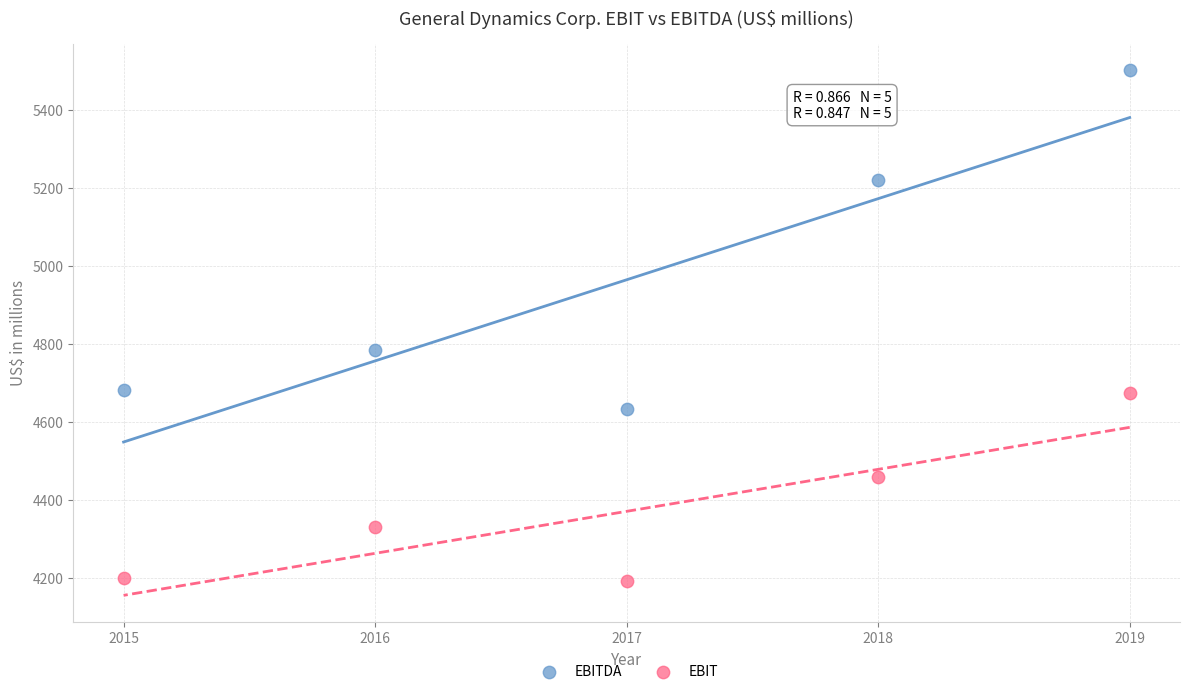

In the EBITDA series, what Y value is closest to 5069?

5222